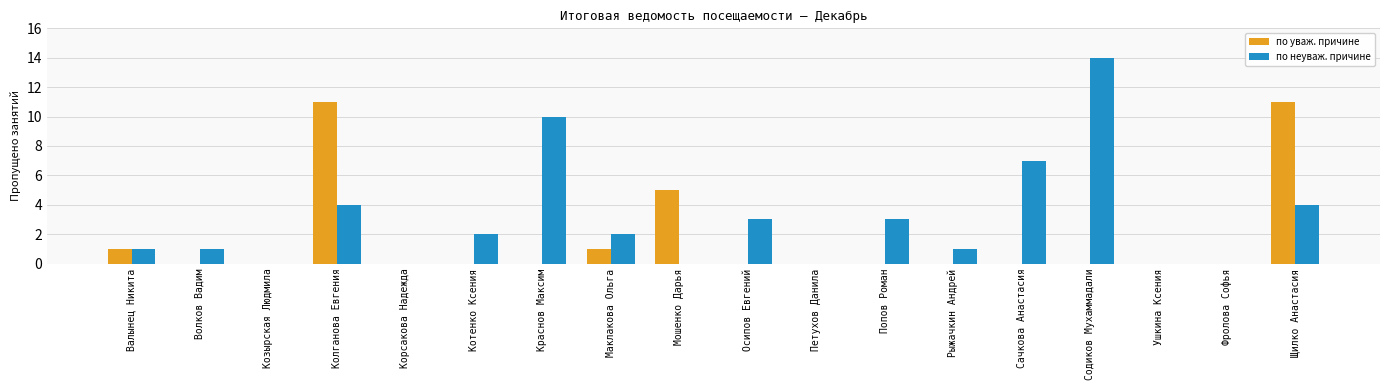

Reading left to right, what are all the values shown in this chart?

по уваж. причине: Валынец Никита=1	Волков Вадим=0	Козырская Людмила=0	Колганова Евгения=11	Корсакова Надежда=0	Котенко Ксения=0	Краснов Максим=0	Маклакова Ольга=1	Мошенко Дарья=5	Осипов Евгений=0	Петухов Данила=0	Попов Роман=0	Рыжачкин Андрей=0	Сачкова Анастасия=0	Содиков Мухаммадали=0	Ушкина Ксения=0	Фролова Софья=0	Щилко Анастасия=11
по неуваж. причине: Валынец Никита=1	Волков Вадим=1	Козырская Людмила=0	Колганова Евгения=4	Корсакова Надежда=0	Котенко Ксения=2	Краснов Максим=10	Маклакова Ольга=2	Мошенко Дарья=0	Осипов Евгений=3	Петухов Данила=0	Попов Роман=3	Рыжачкин Андрей=1	Сачкова Анастасия=7	Содиков Мухаммадали=14	Ушкина Ксения=0	Фролова Софья=0	Щилко Анастасия=4